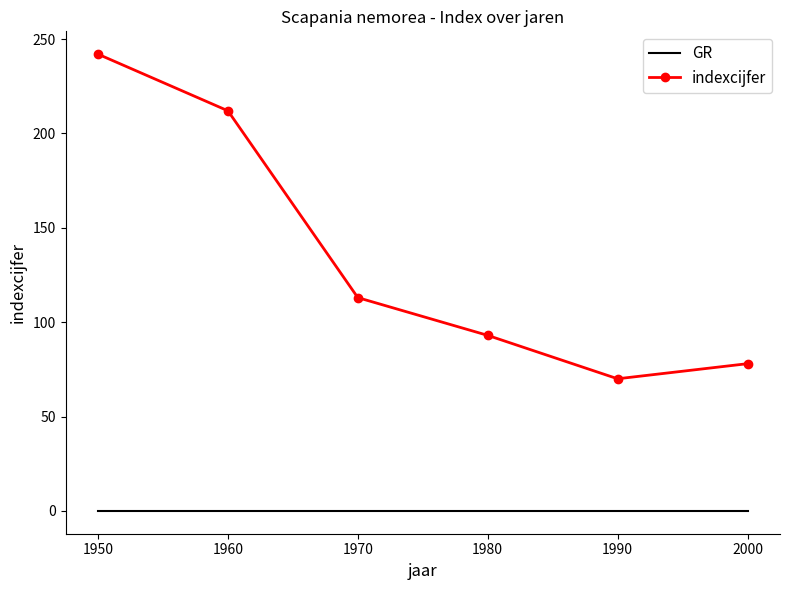

Which category has the highest value across all series?

1950